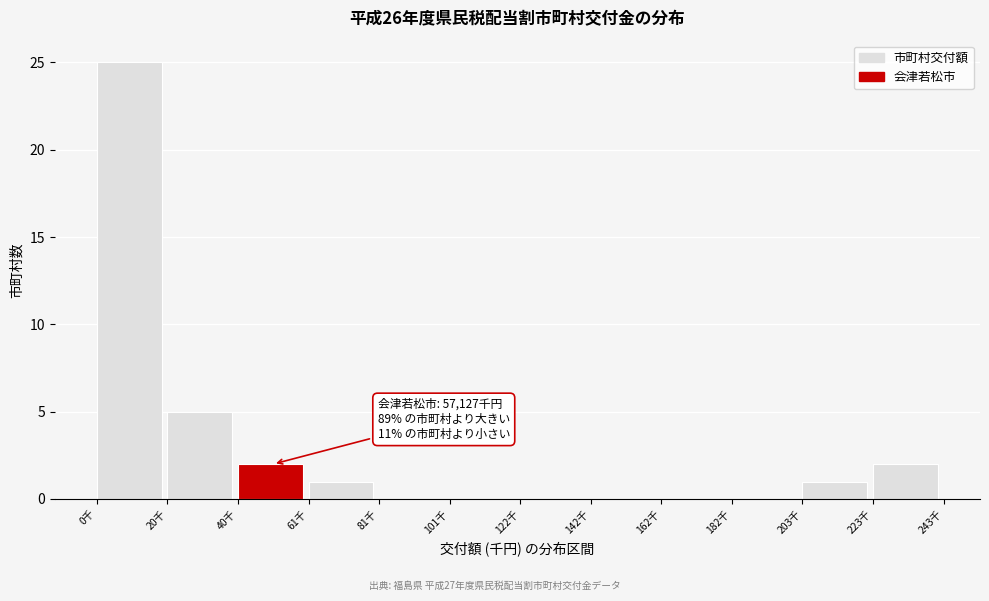

Reading left to right, what are all the values shown in this chart?

0千=25	20千=5	40千=2	61千=1	81千=0	101千=0	122千=0	142千=0	162千=0	182千=0	203千=1	223千=2